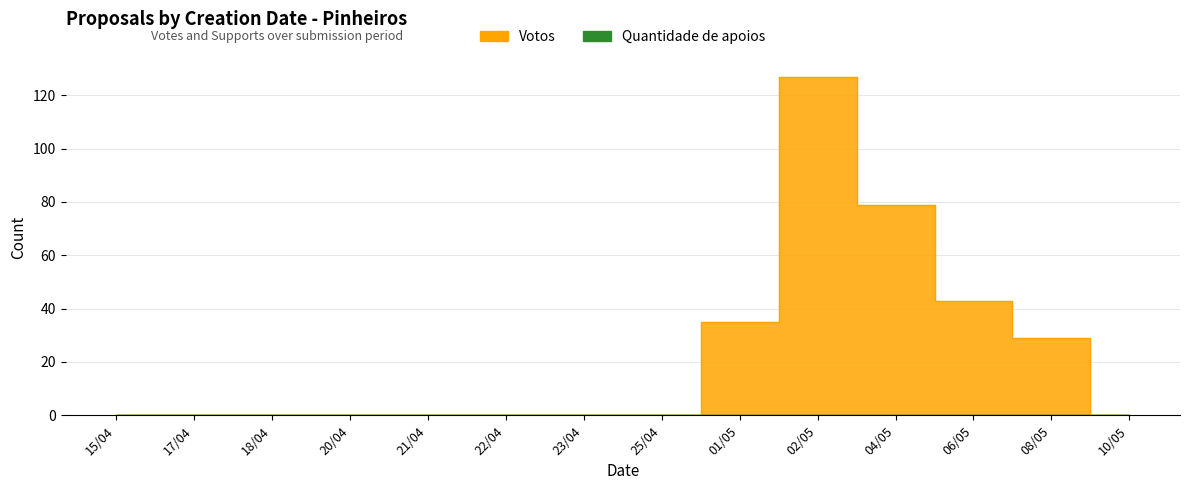

The value at 08/05 is 29. True or false?

True